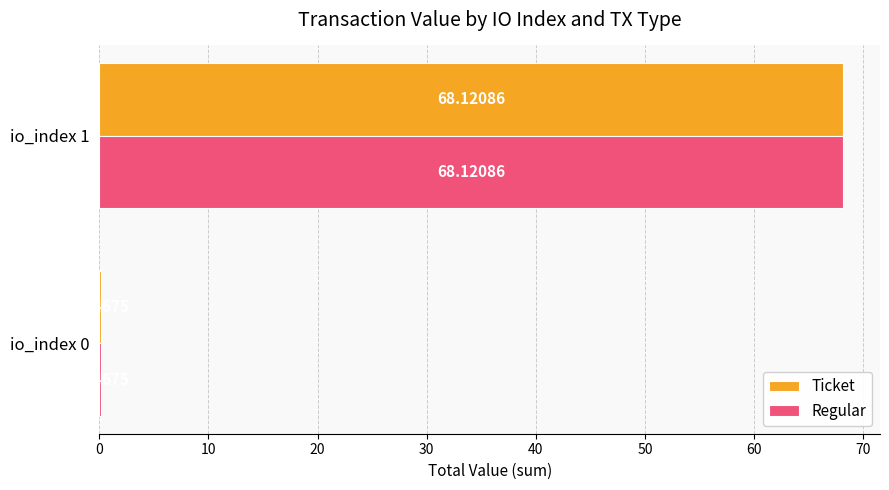

What is the sum of the Regular values at io_index 1 and io_index 0?

68.3